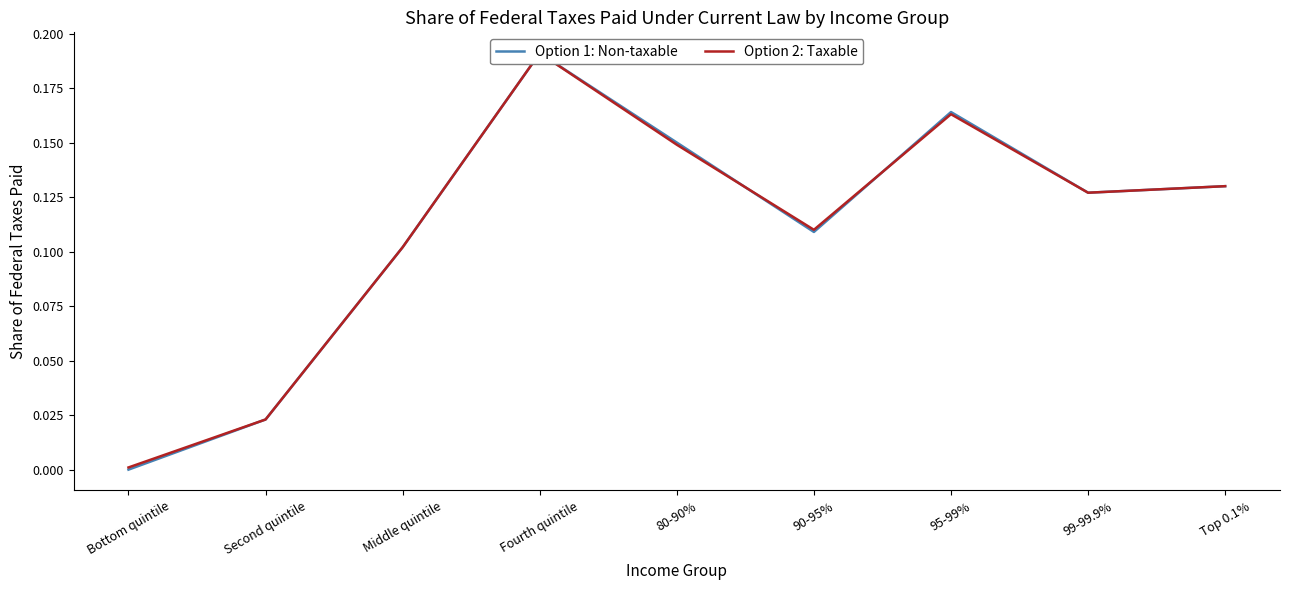

Where is the first local minimum for Option 1: Non-taxable?

90-95%